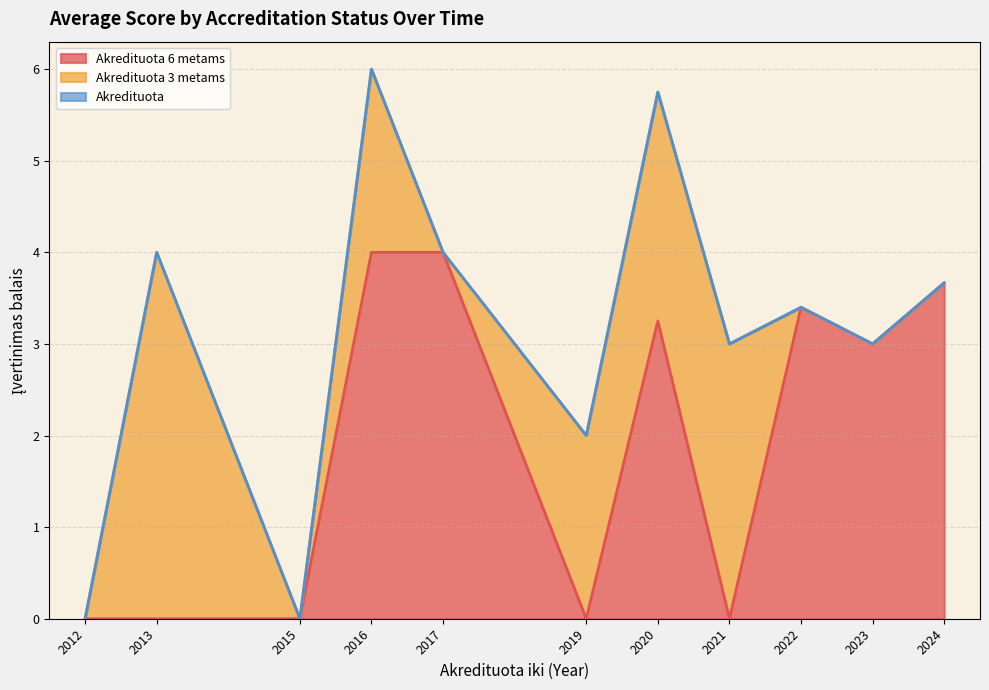

At which category is the sum across all series the highest?

2016